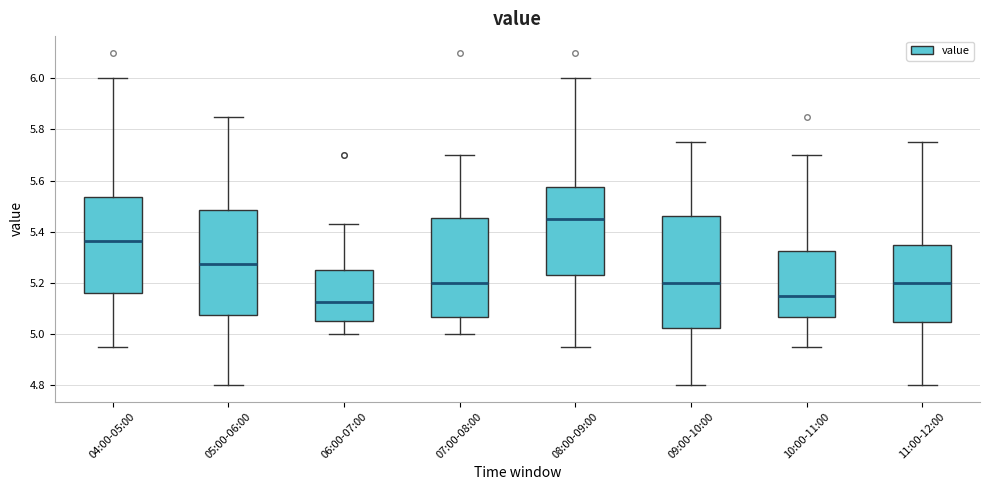

Comparing the boxes themselves (not the whiskers), which one is the tallest?

09:00-10:00